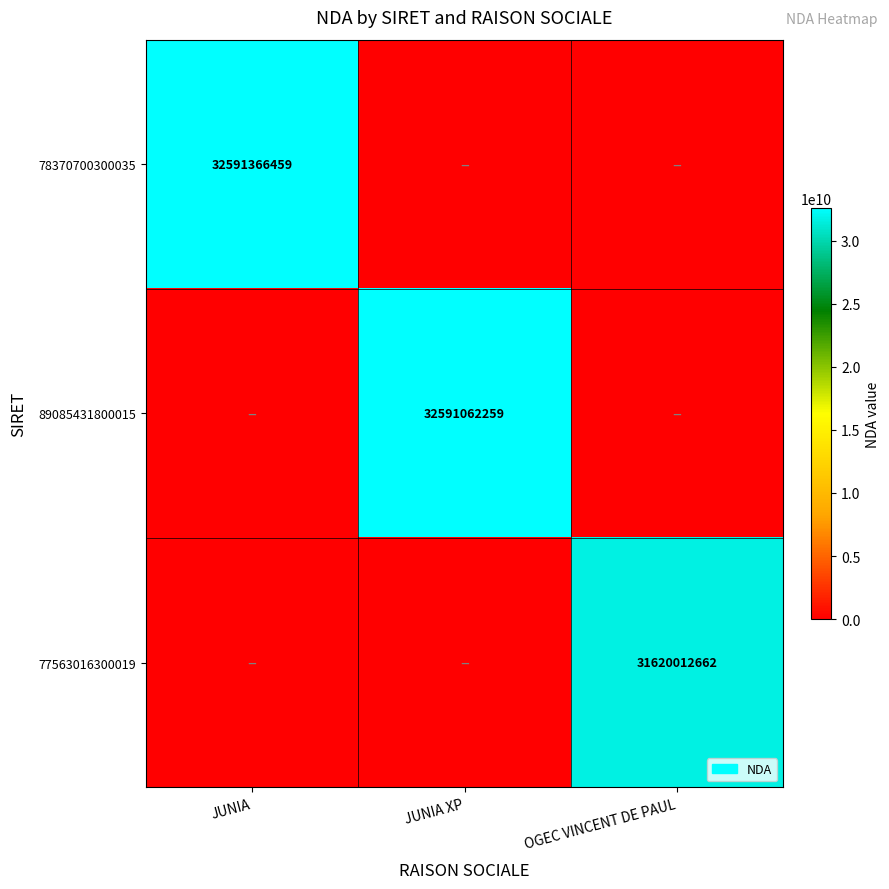

The value of 89085431800015 at JUNIA XP is 32591062259. True or false?

True